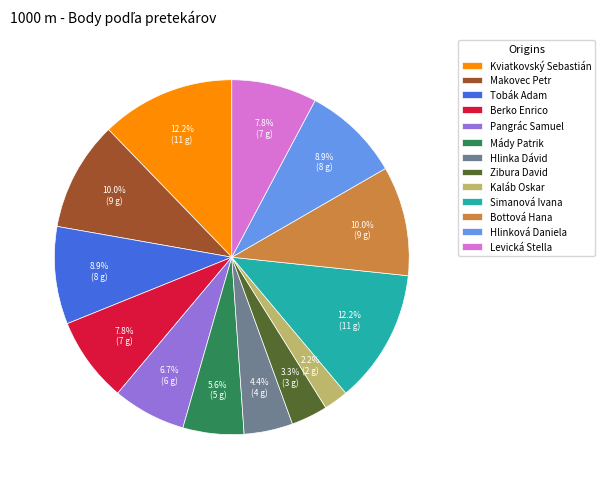

To the nearest percent, what is the difference between the Hlinka Dávid and Mády Patrik slice percentages?

1%